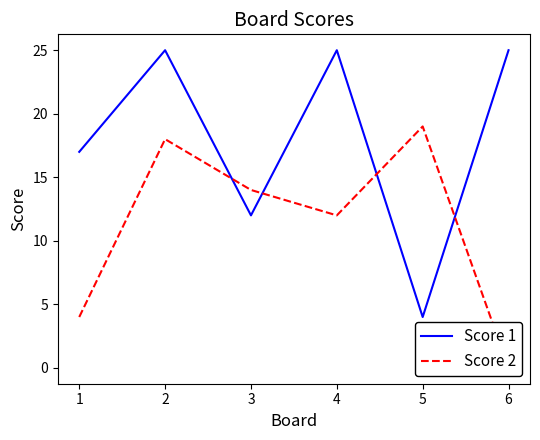

What is the maximum value for Score 1?

25